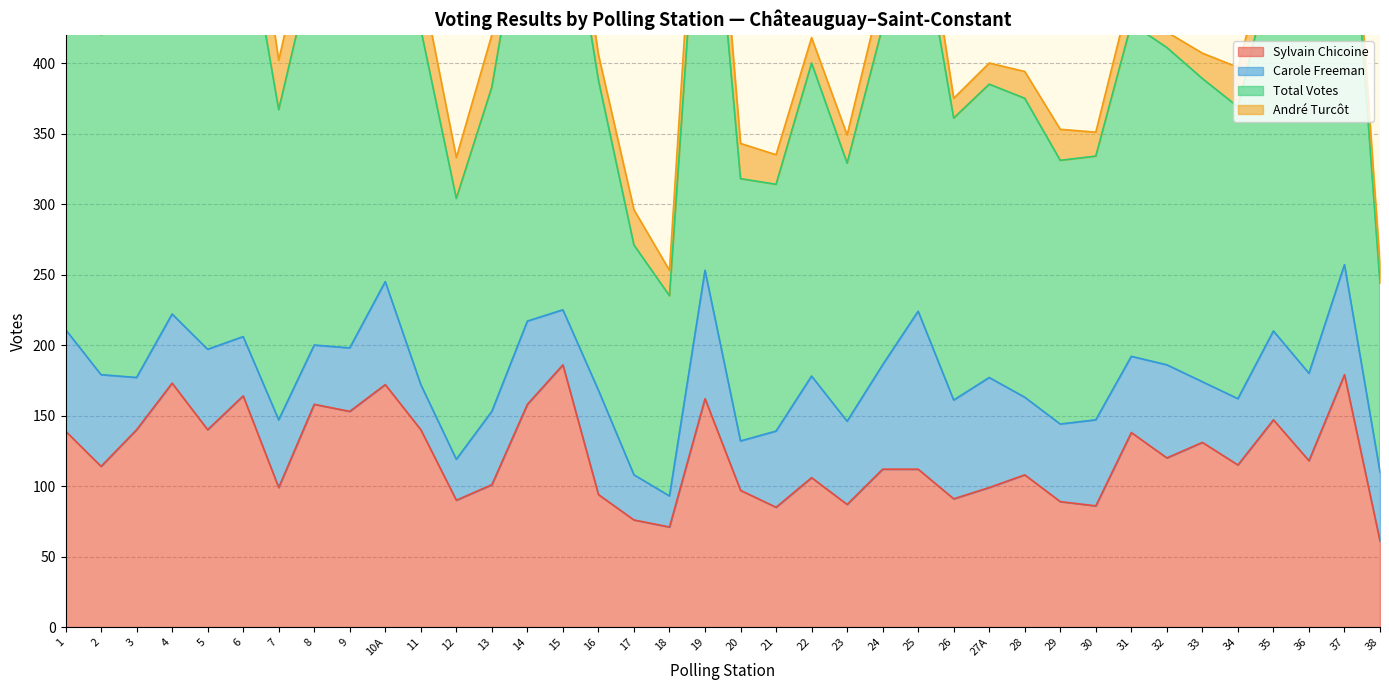

What is the sum of all Total Votes values?

16992